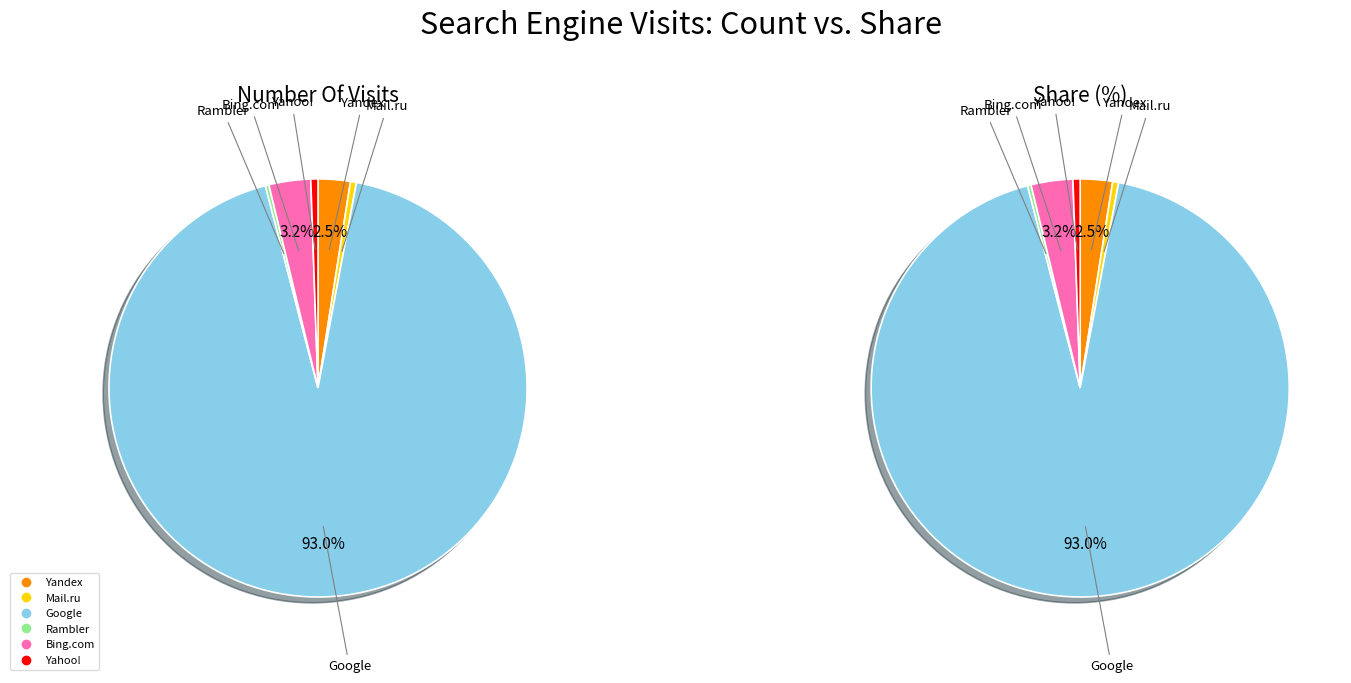

How many segments does this pie chart have?

6